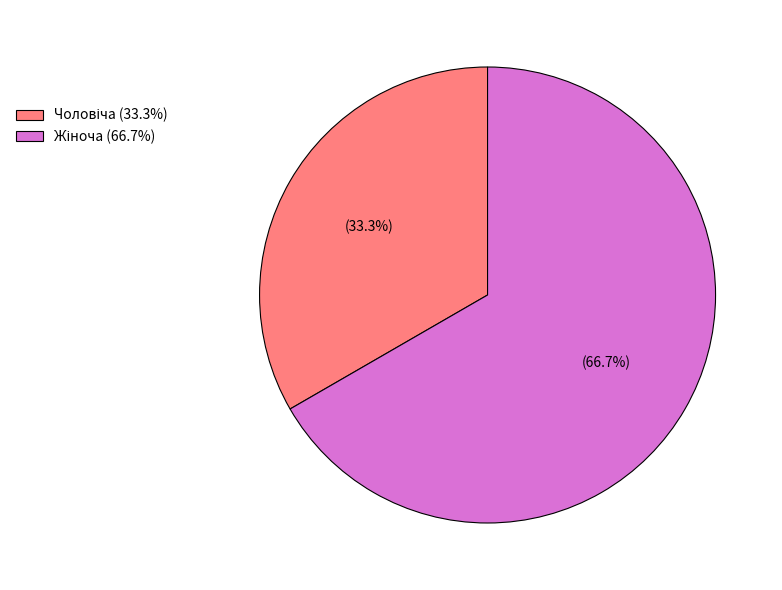

How many segments does this pie chart have?

2